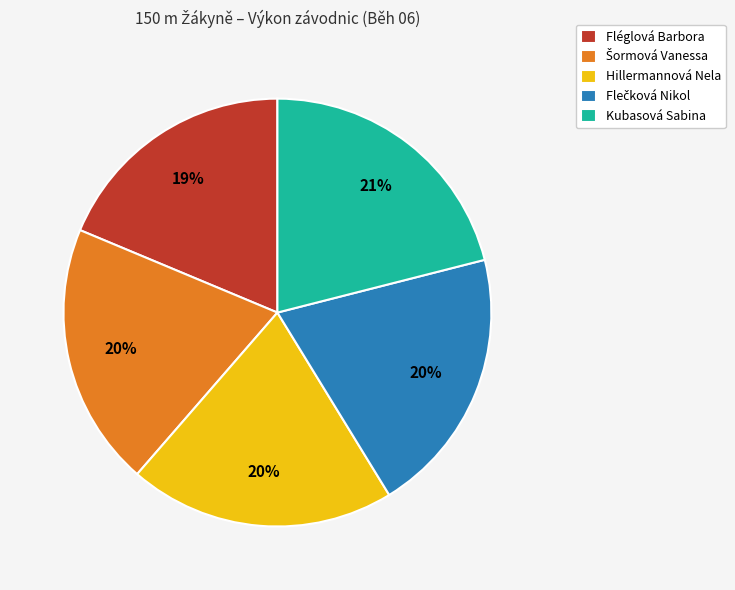

Approximately how many times larger is the value at Kubasová Sabina compared to Fléglová Barbora?

1.1